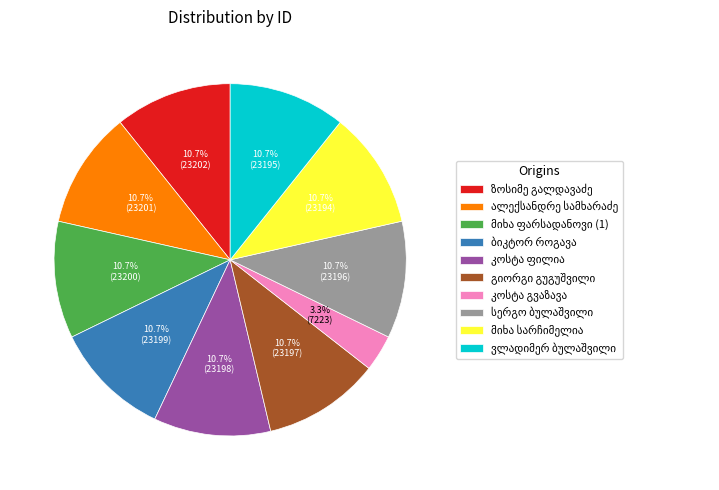

Is there a majority slice in this chart?

No